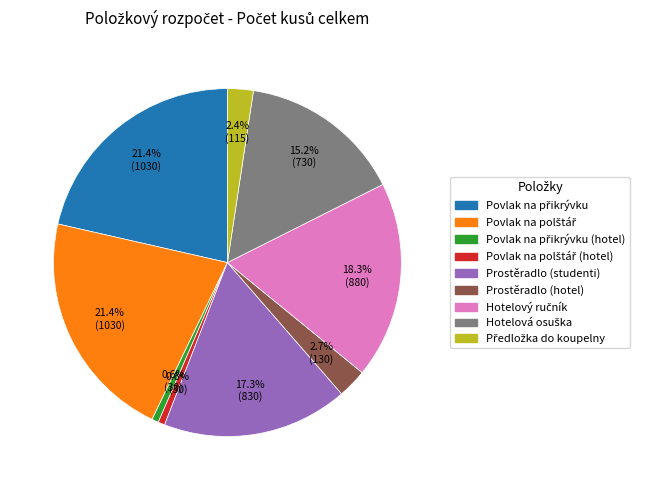

Is there any slice that represents more than half of the pie?

No